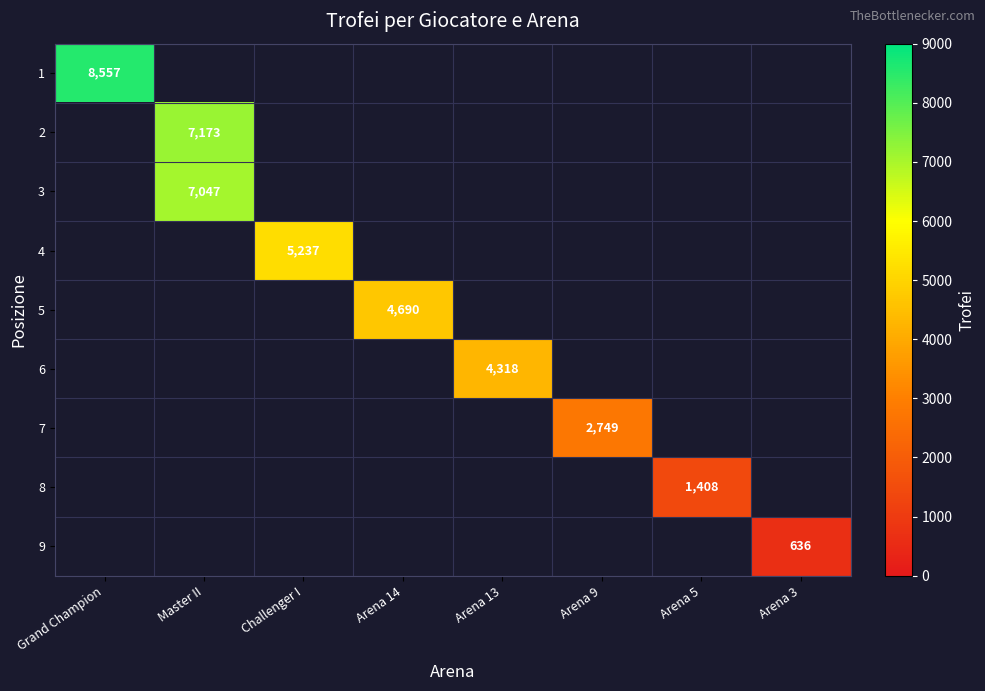

The value of 5 at Arena 14 is 4690. True or false?

True